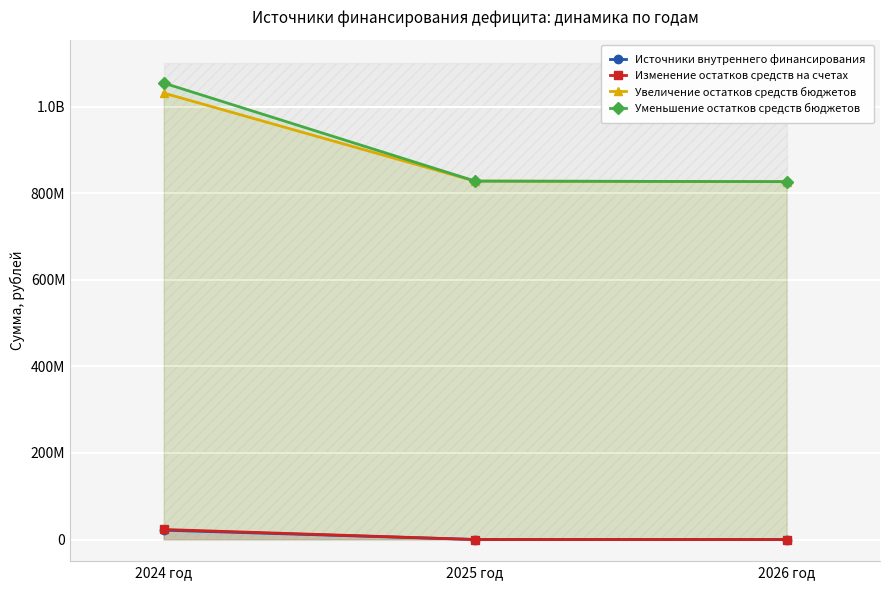

What is the sum of the Увеличение остатков средств бюджетов values at 2024 год and 2025 год?

1859953193.1